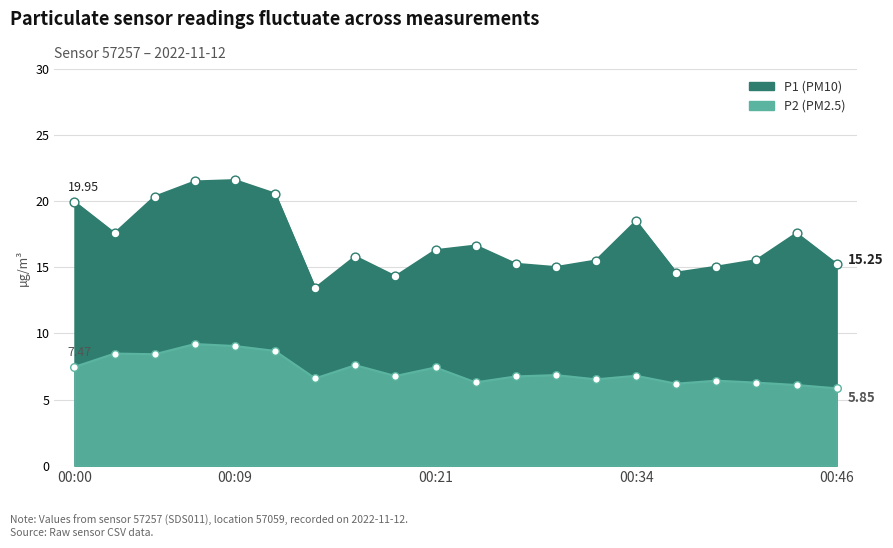

At how many categories does at least one series exceed 18?

6